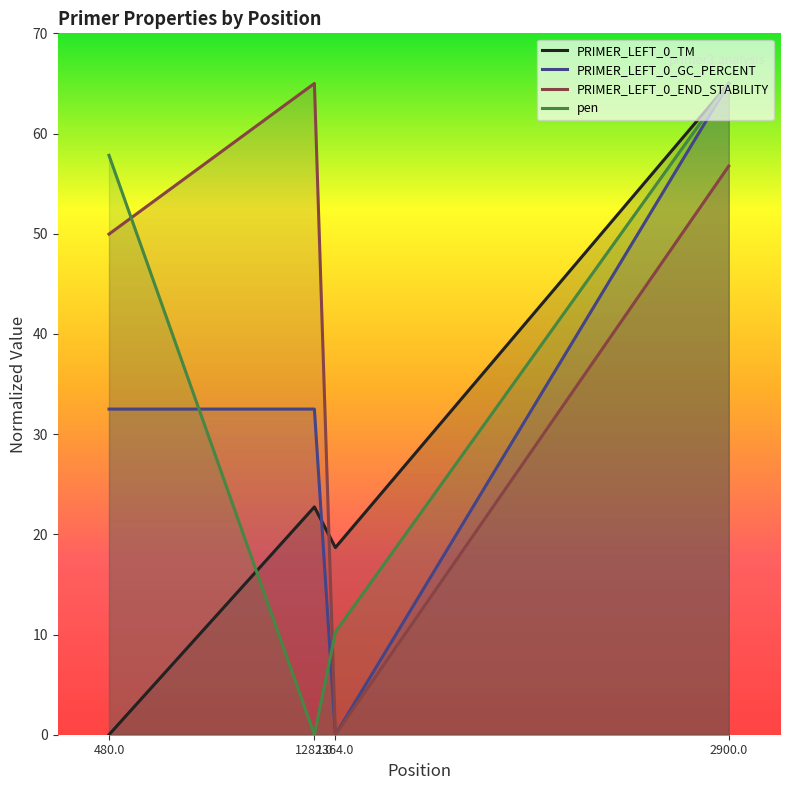

Rank the categories by PRIMER_LEFT_0_TM value from lowest to highest.

480.0, 1364.0, 1282.0, 2900.0